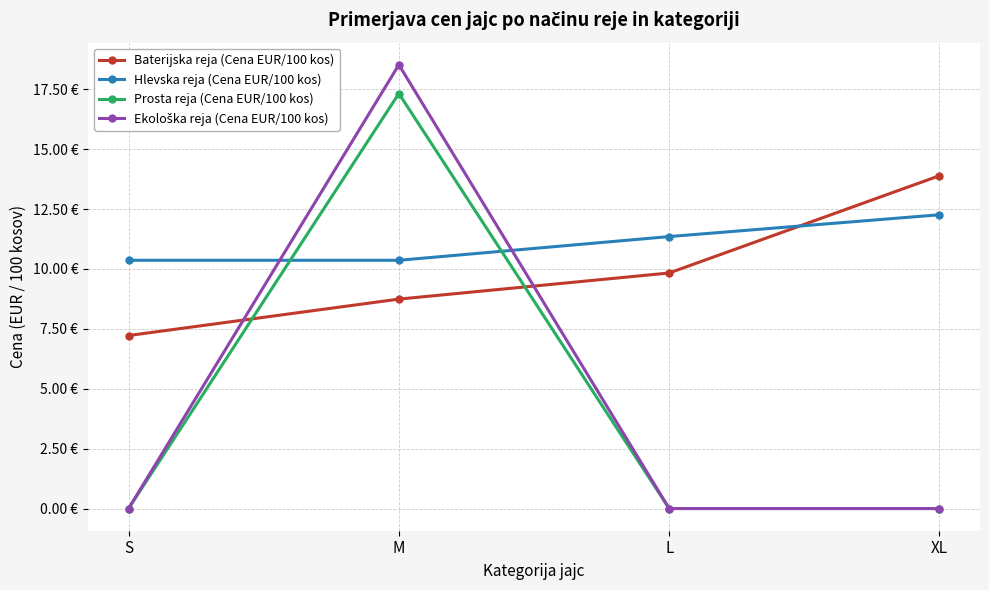

Where is the first local maximum for Ekološka reja (Cena EUR/100 kos)?

M